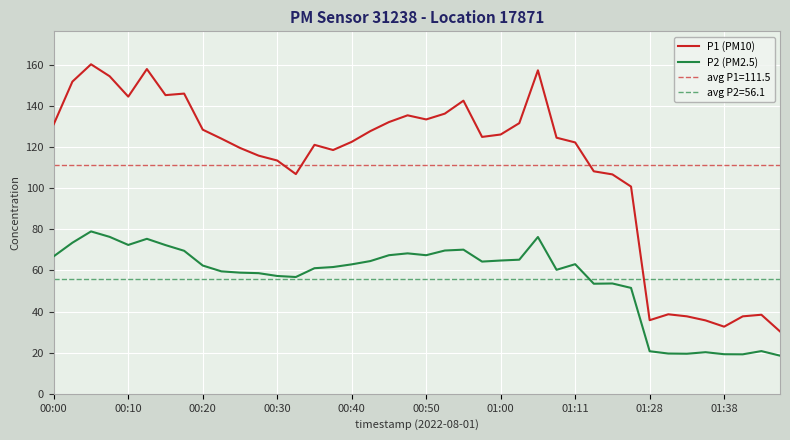

True or false: P2 (PM2.5) and P1 (PM10) cross at least once.

False